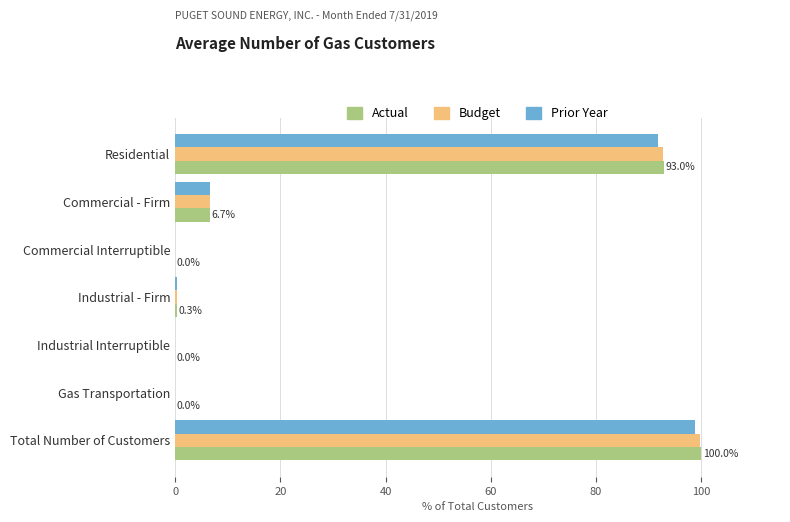

Which category has the highest value in the Budget series?

Total Number of Customers